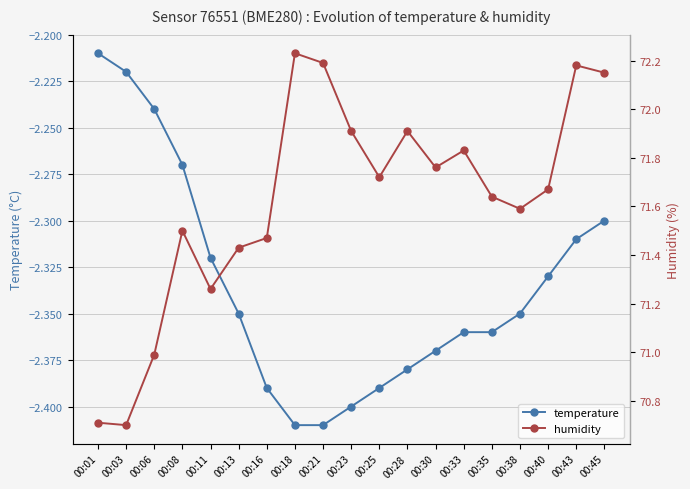

What is the difference between the maximum and second lowest values in the temperature series?

0.2